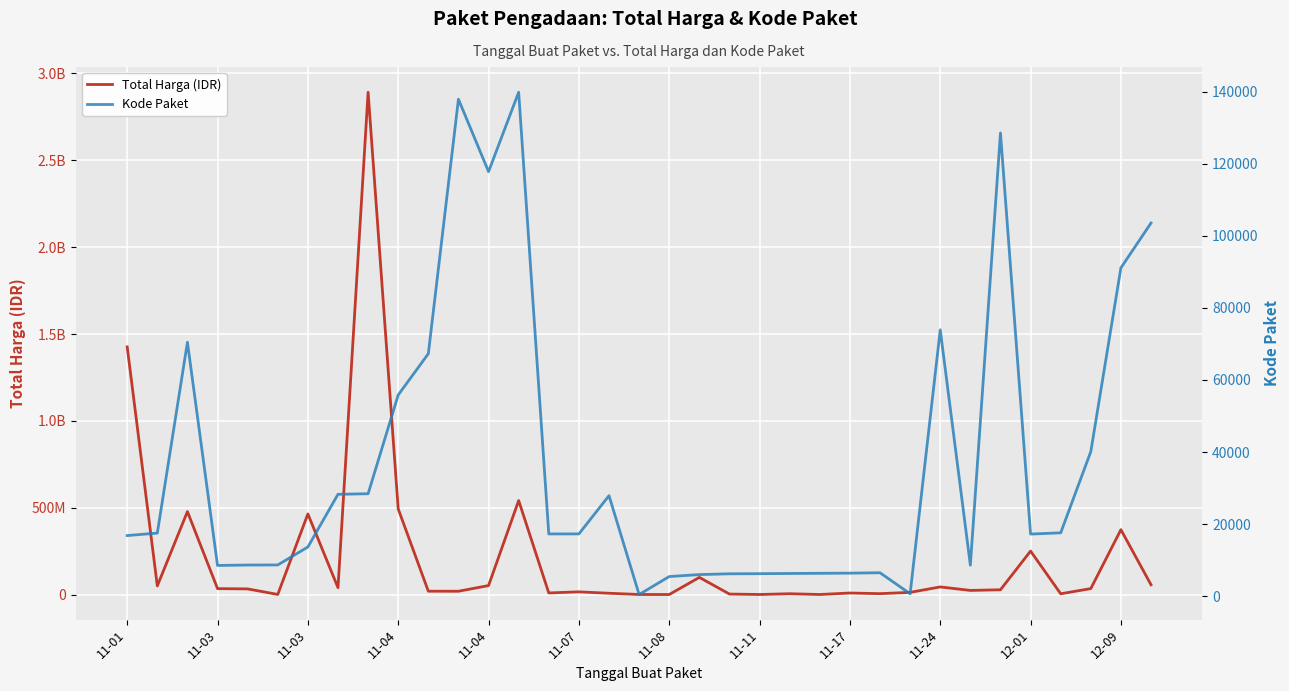

At which label is Total Harga (IDR) closest to 1446100000?

11-01